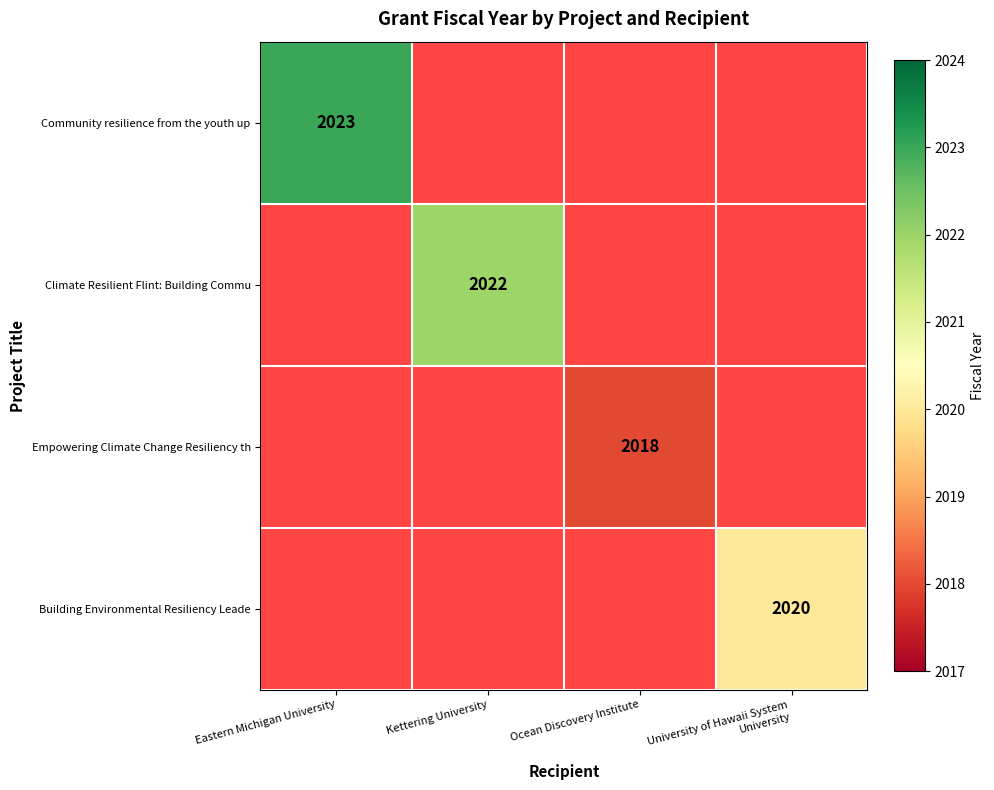

At which label is Community resilience from the youth up closest to 2023?

Eastern Michigan University